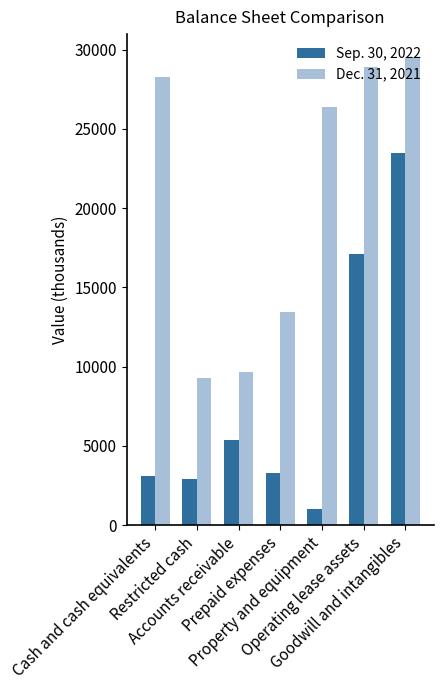

How many values in the Dec. 31, 2021 series are below 26382?

3